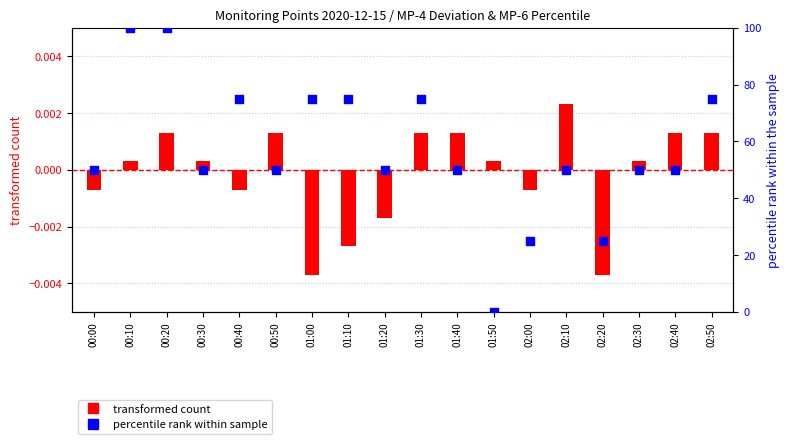

Which series contains the highest Y value?

percentile rank within sample